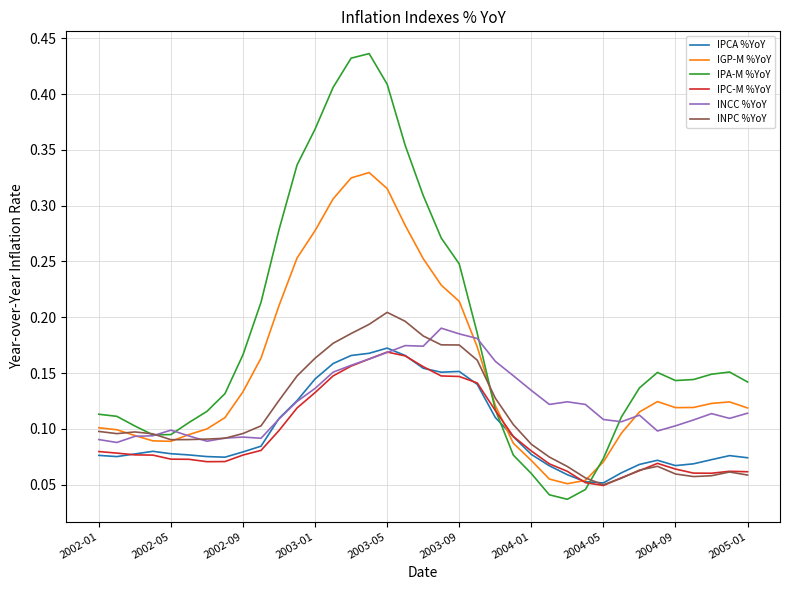

Is this an area chart (filled region under the line)?

No